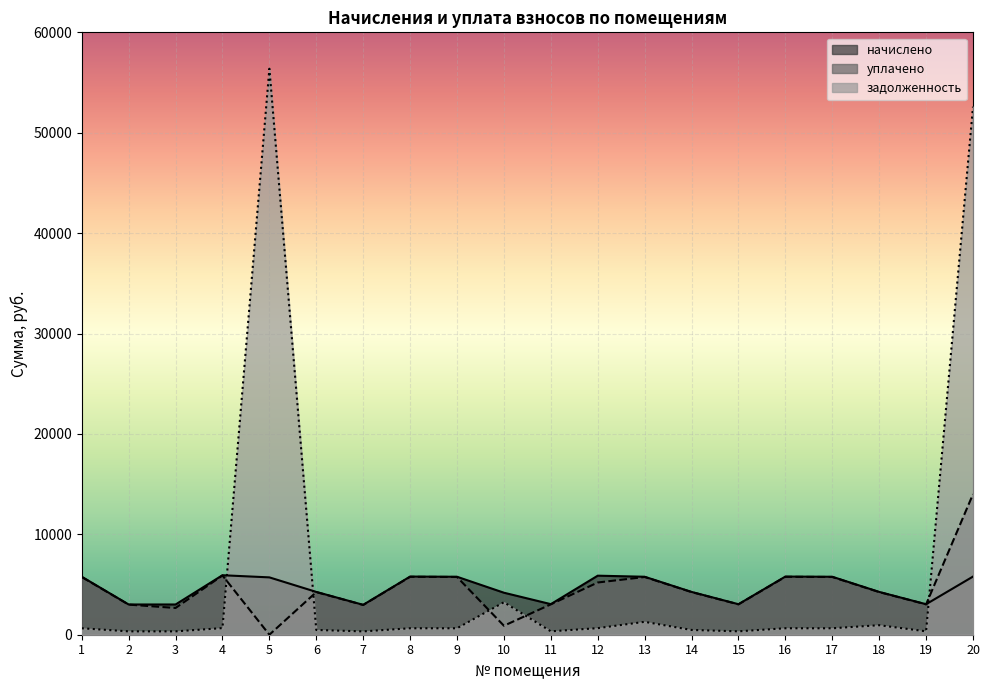

Reading left to right, extract all data points from this chart.

начислено: 5773.9	3011.3	3011.3	5925.0	5711.8	4263.8	2975.8	5791.7	5773.9	4183.9	3044.9	5880.5	5773.9	4263.8	3037.9	5791.7	5773.9	4263.8	3037.9	5791.7
уплачено: 5749.2	2998.4	2663.8	5899.6	0.0	4245.6	2963.1	5766.9	5749.2	894.0	3025.0	5202.0	5749.2	4245.6	3025.0	5766.9	5749.2	4245.6	3025.0	14000.0
задолженность: 641.5	334.6	334.6	658.3	56376.1	473.8	330.6	643.5	641.5	3236.3	337.6	653.4	1283.1	473.8	337.6	643.5	641.5	947.5	337.6	52592.9